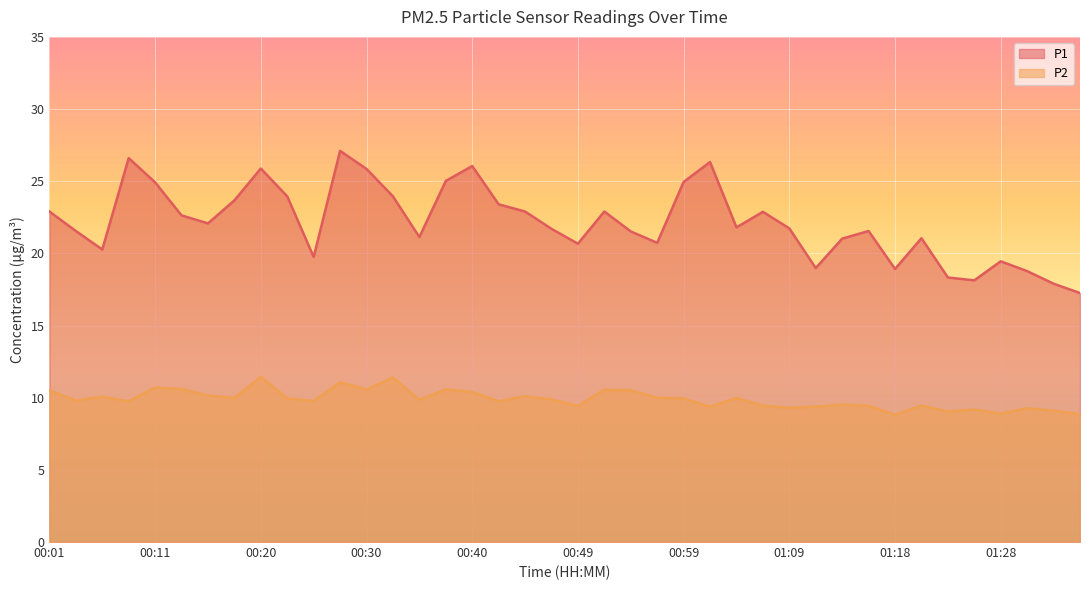

What is the value of the P1 point at the 16th from the left?

25.0